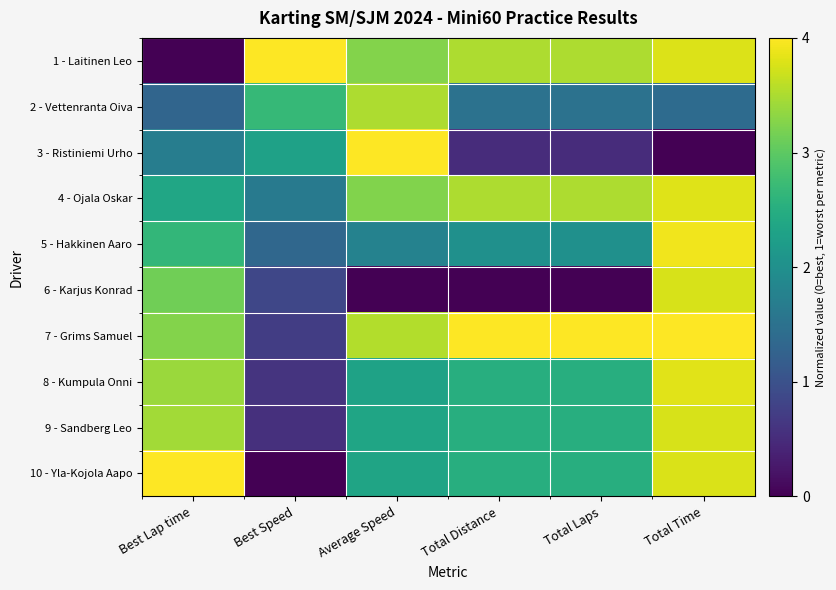

Reading left to right, list all the values displayed in this chart.

1 - Laitinen Leo: Best Lap time=0.0	Best Speed=1.0	Average Speed=0.8	Total Distance=0.9	Total Laps=0.9	Total Time=0.9
2 - Vettenranta Oiva: Best Lap time=0.3	Best Speed=0.7	Average Speed=0.9	Total Distance=0.4	Total Laps=0.4	Total Time=0.4
3 - Ristiniemi Urho: Best Lap time=0.4	Best Speed=0.6	Average Speed=1.0	Total Distance=0.1	Total Laps=0.1	Total Time=0.0
4 - Ojala Oskar: Best Lap time=0.6	Best Speed=0.4	Average Speed=0.8	Total Distance=0.9	Total Laps=0.9	Total Time=1.0
5 - Hakkinen Aaro: Best Lap time=0.7	Best Speed=0.3	Average Speed=0.4	Total Distance=0.5	Total Laps=0.5	Total Time=1.0
6 - Karjus Konrad: Best Lap time=0.8	Best Speed=0.2	Average Speed=0.0	Total Distance=0.0	Total Laps=0.0	Total Time=0.9
7 - Grims Samuel: Best Lap time=0.8	Best Speed=0.2	Average Speed=0.9	Total Distance=1.0	Total Laps=1.0	Total Time=1.0
8 - Kumpula Onni: Best Lap time=0.8	Best Speed=0.1	Average Speed=0.6	Total Distance=0.6	Total Laps=0.6	Total Time=1.0
9 - Sandberg Leo: Best Lap time=0.9	Best Speed=0.1	Average Speed=0.6	Total Distance=0.6	Total Laps=0.6	Total Time=0.9
10 - Yla-Kojola Aapo: Best Lap time=1.0	Best Speed=0.0	Average Speed=0.6	Total Distance=0.6	Total Laps=0.6	Total Time=0.9